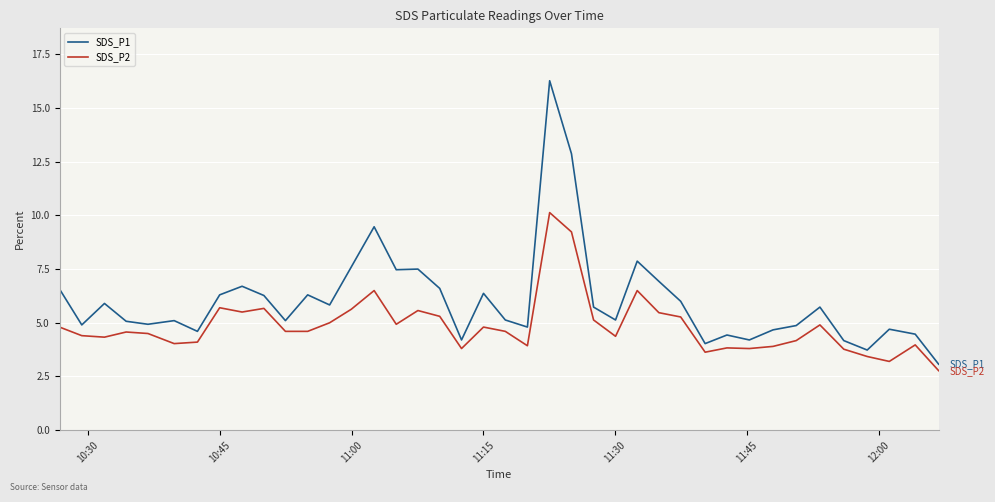

List the series in order of their overall mean, lowest first.

SDS_P2, SDS_P1